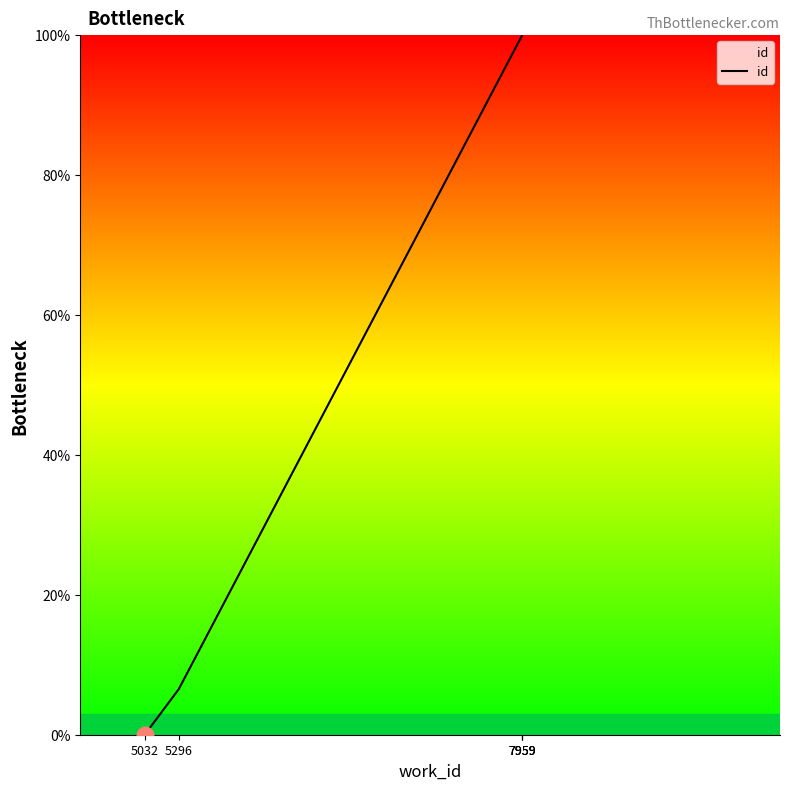

Reading left to right, extract all data points from this chart.

5032=0.0	5296=6.5	7959=100.0	7959=100.0	7959=100.0